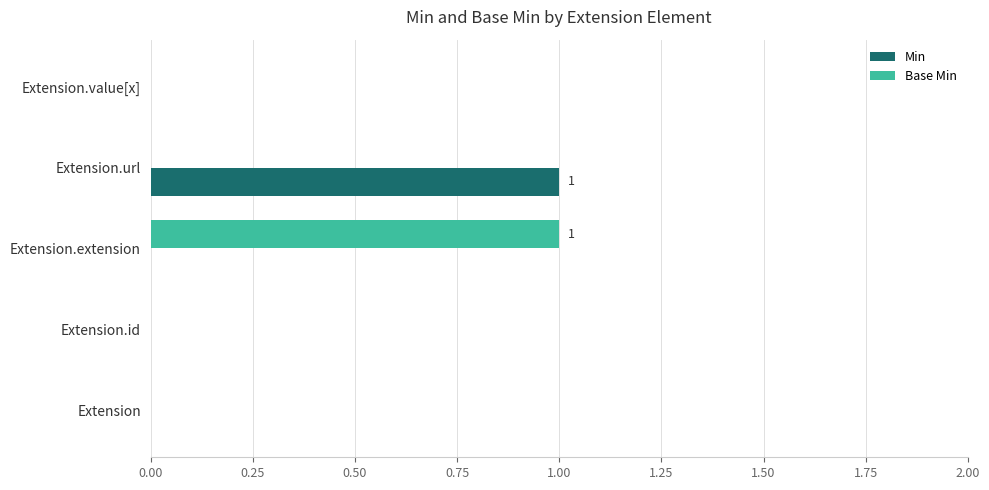

At which label does Base Min reach its peak?

Extension.extension